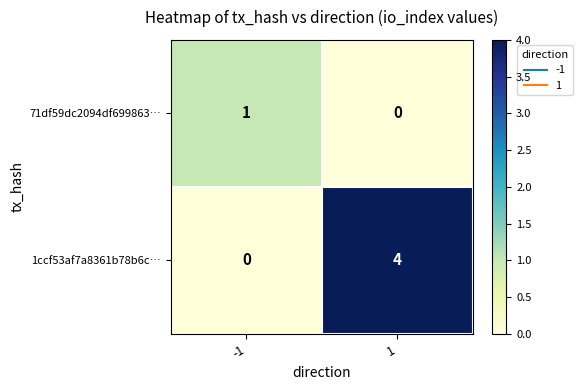

What is the highest value of the 1ccf53af7a8361b78b6c… series?

4